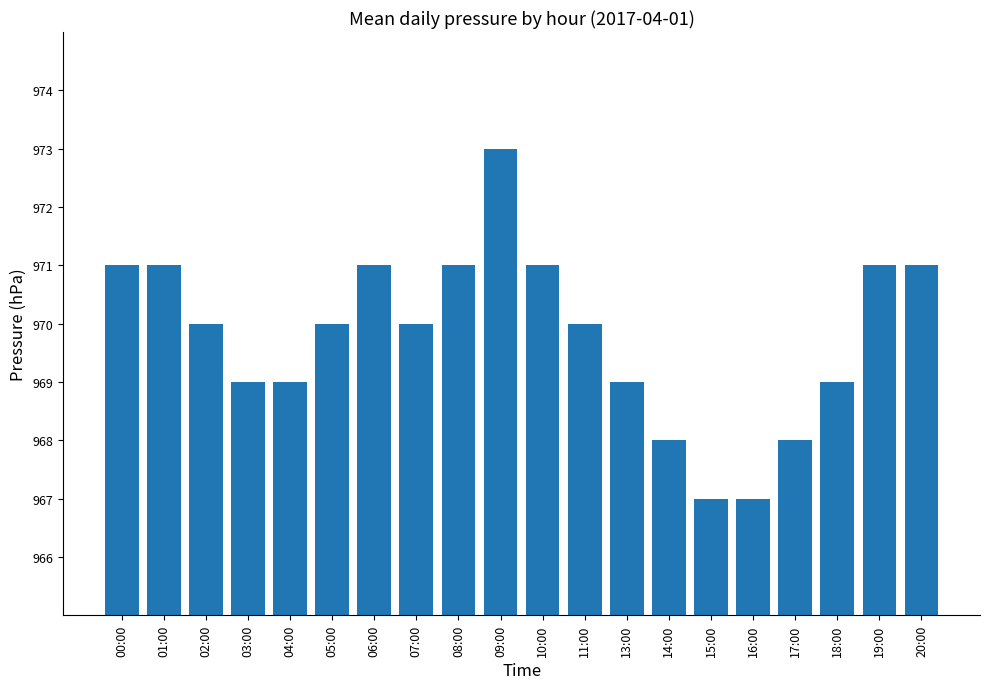

What position from the left is 13:00?

13